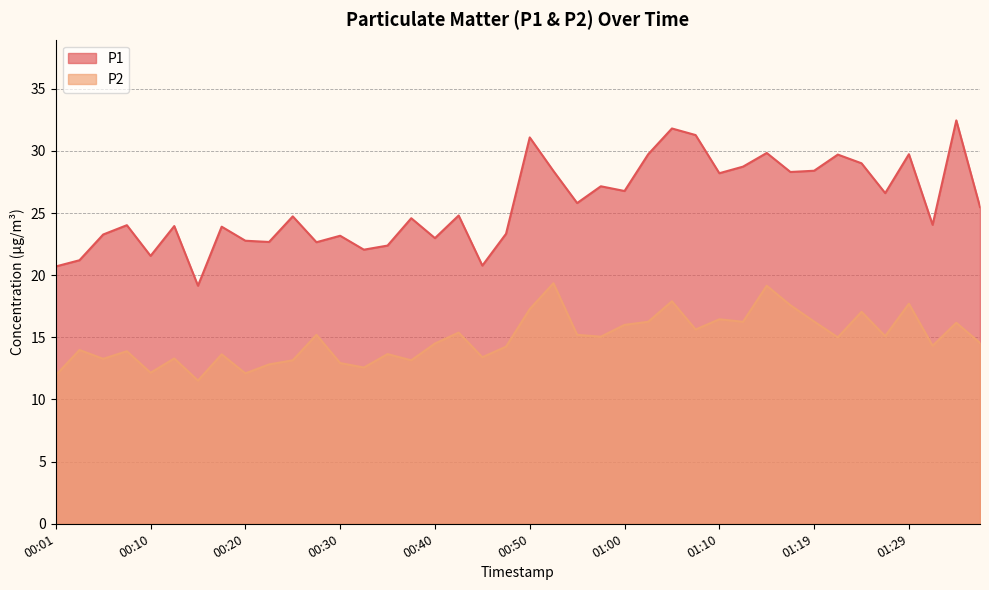

What is the approximate value of P2 at 00:45?

13.4